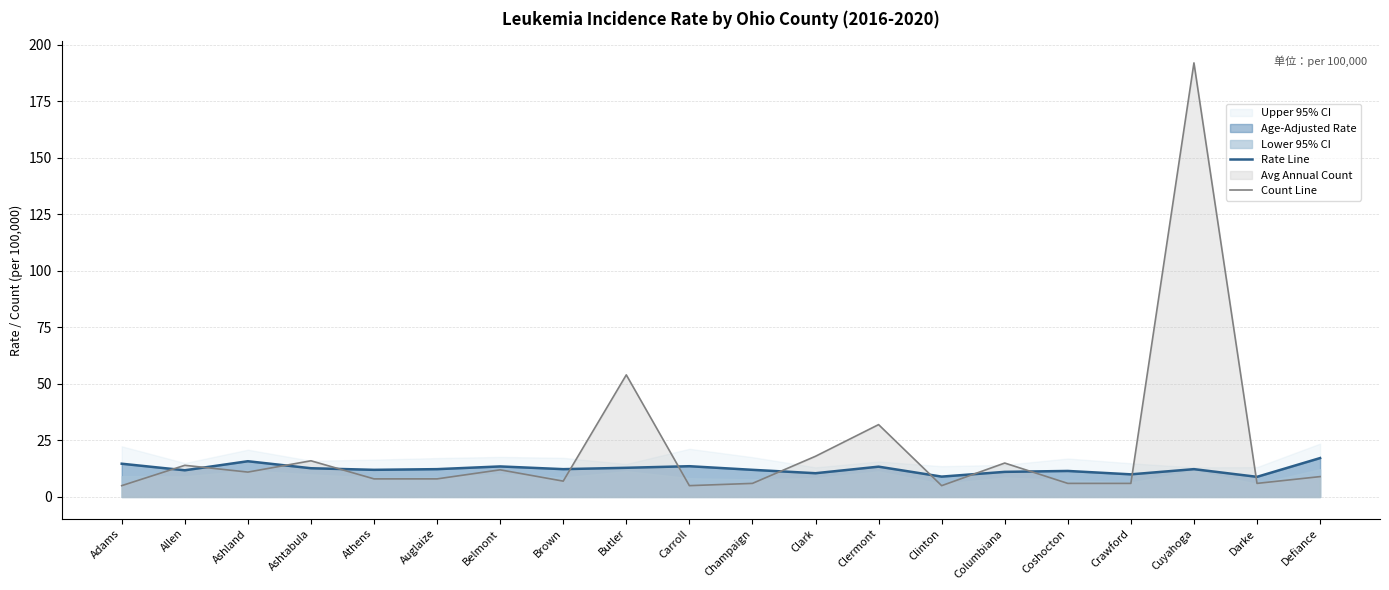

How many lines are shown in the chart?

2